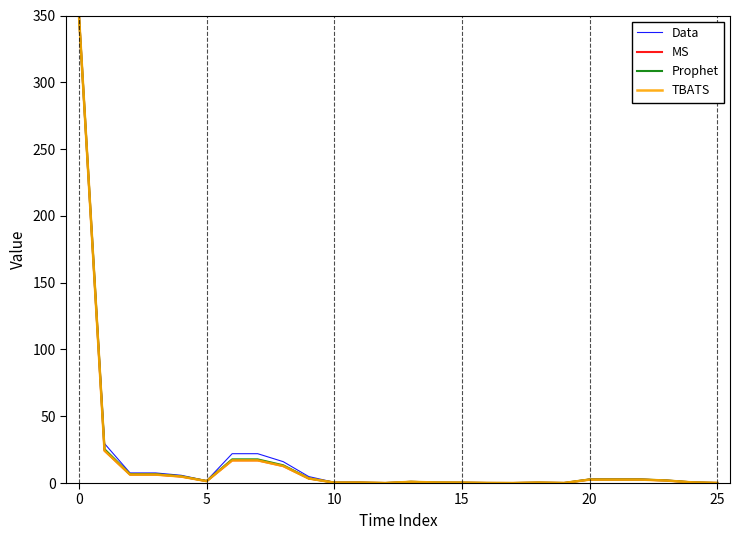

Is this an area chart (filled region under the line)?

No